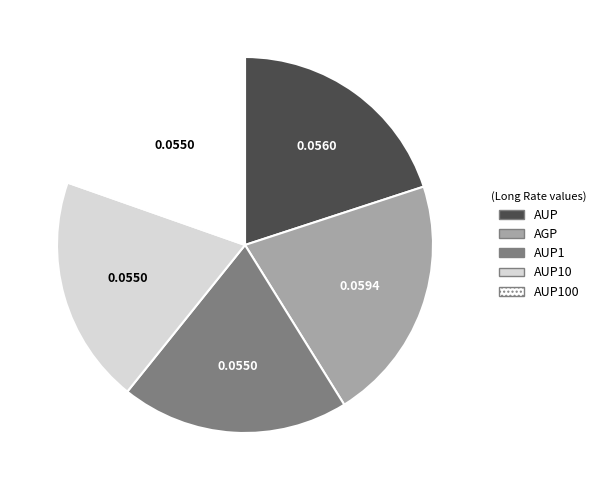

Which category has the biggest portion of the pie?

AGP